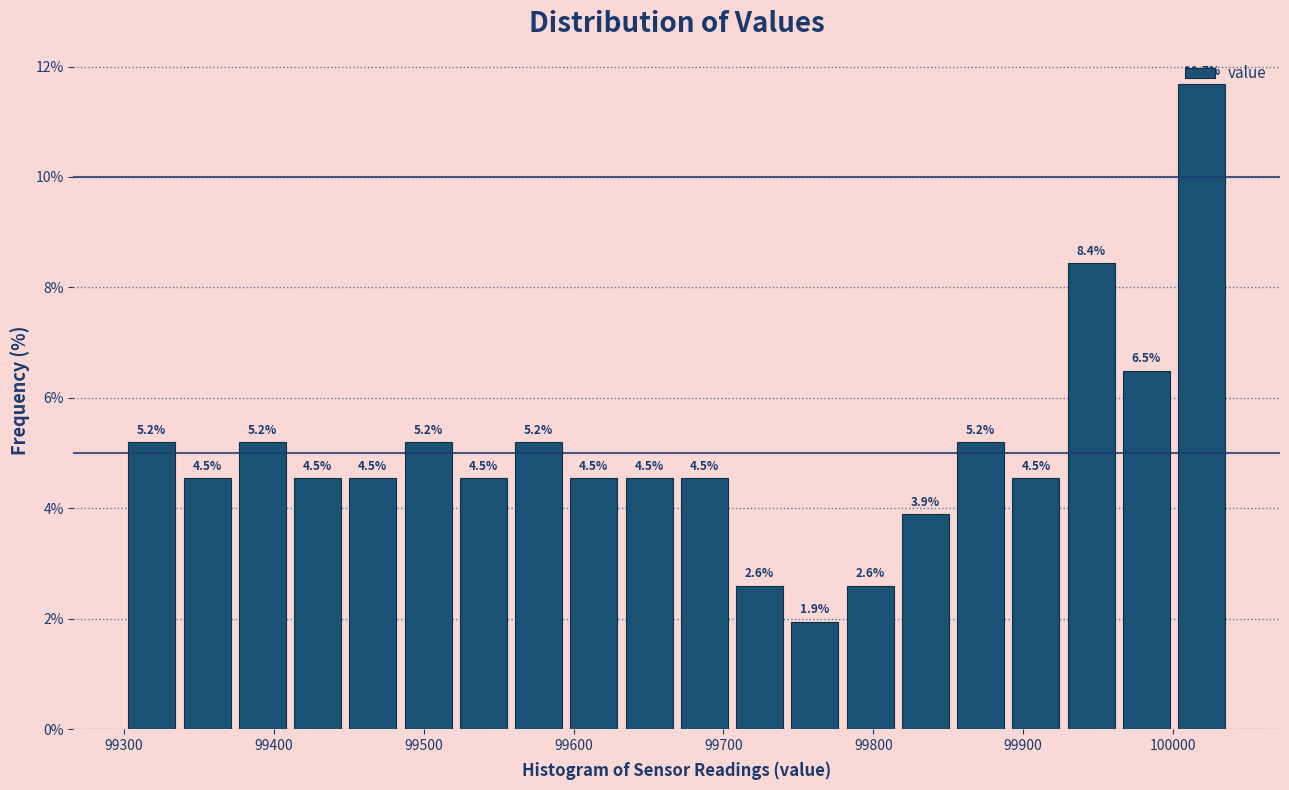

Around what value on the x-axis is the tallest bar? Give the approximate position of its centre, as read against the axis.

100020